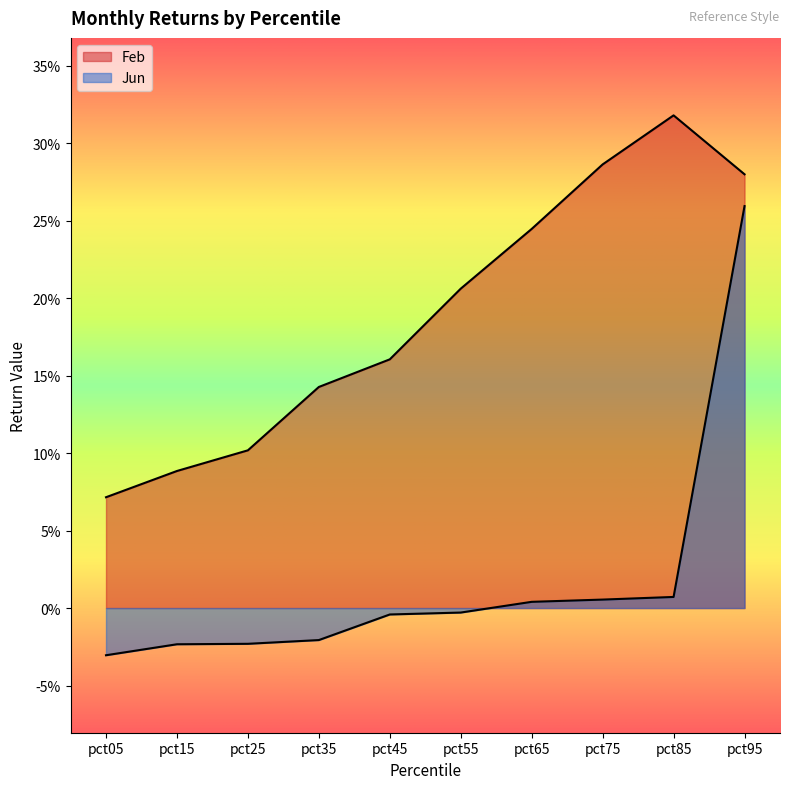

True or false: the data shows 0.1 at pct95.

False